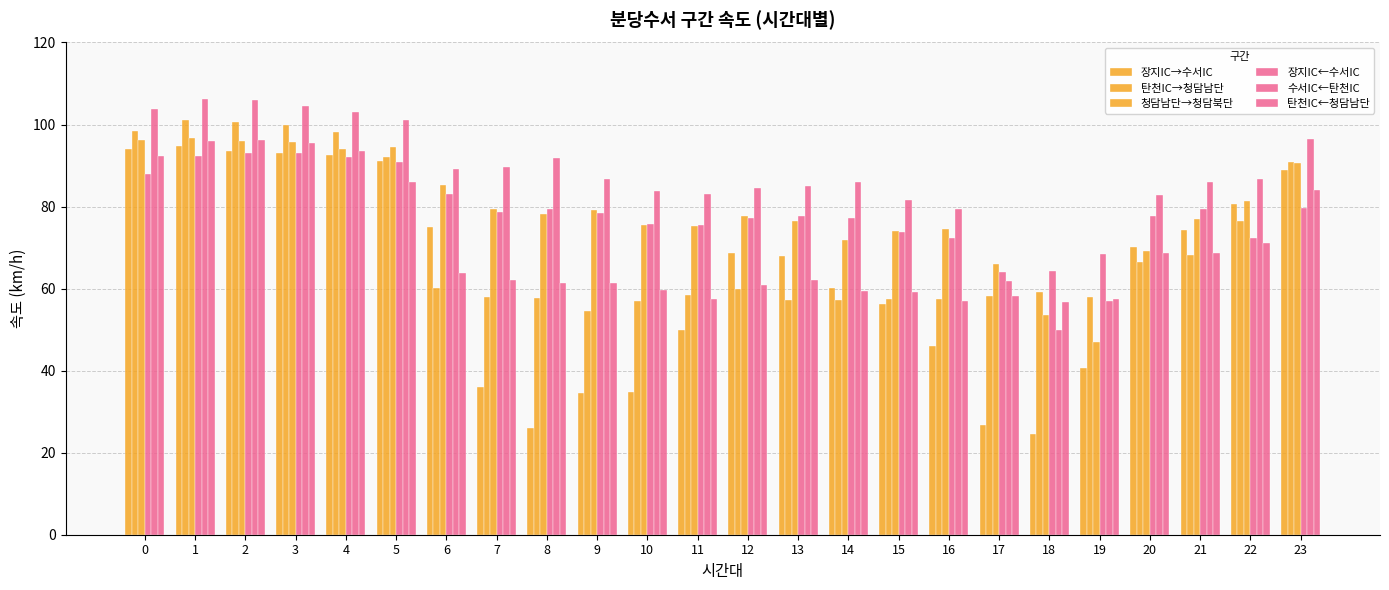

Does the chart contain any negative values?

No